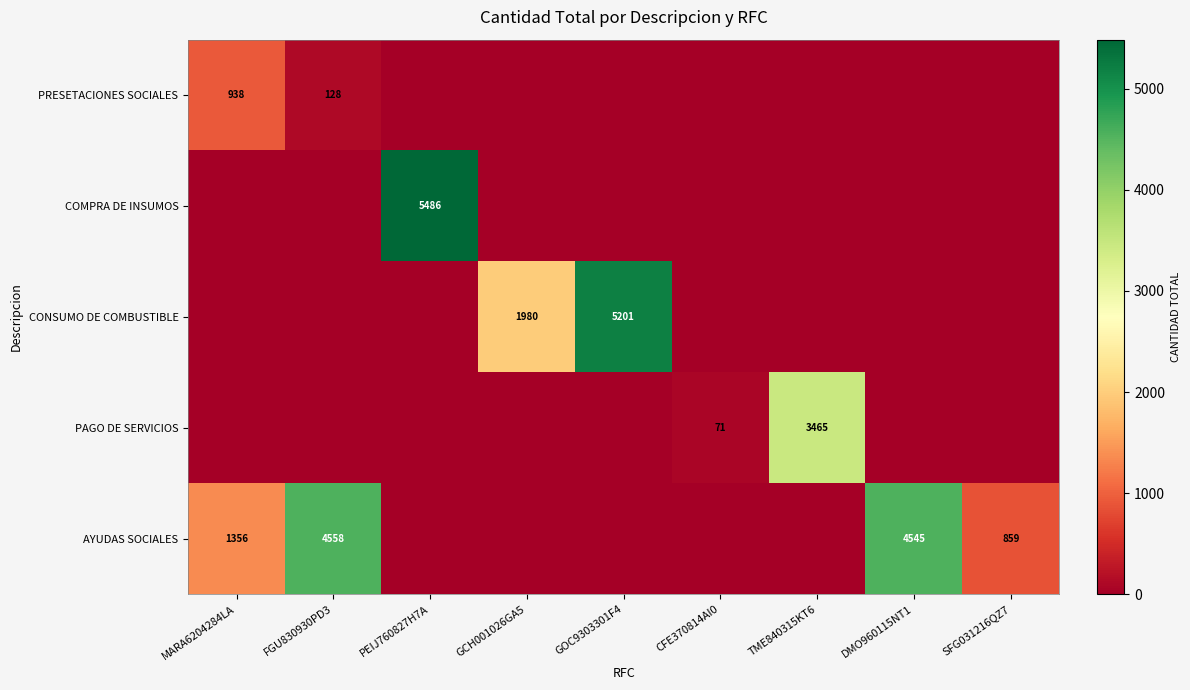

True or false: CONSUMO DE COMBUSTIBLE has a value of 3311 at GCH001026GA5.

False